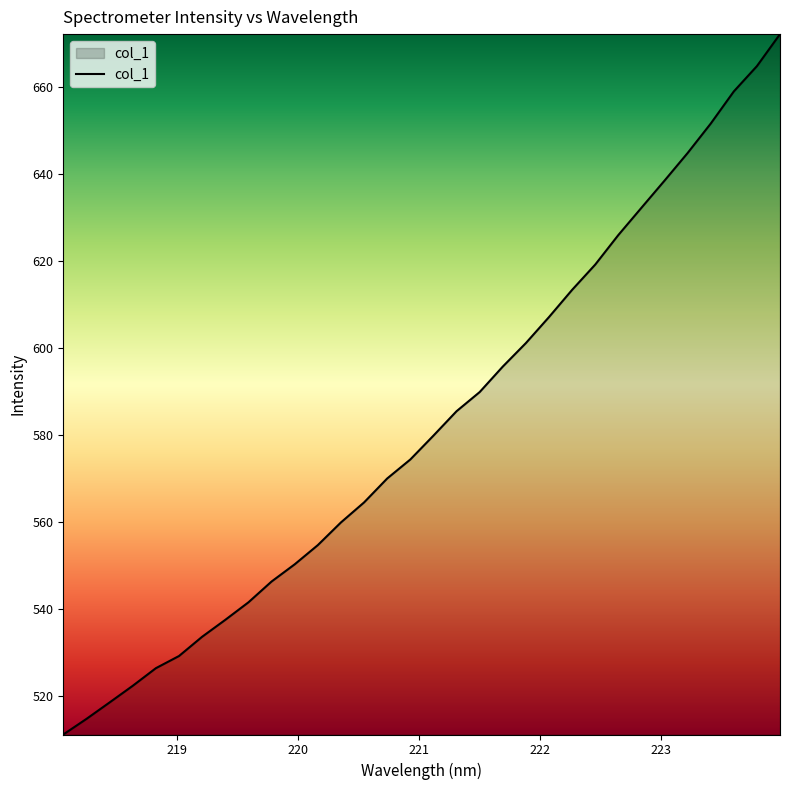

What is the maximum value shown in the chart?

672.2